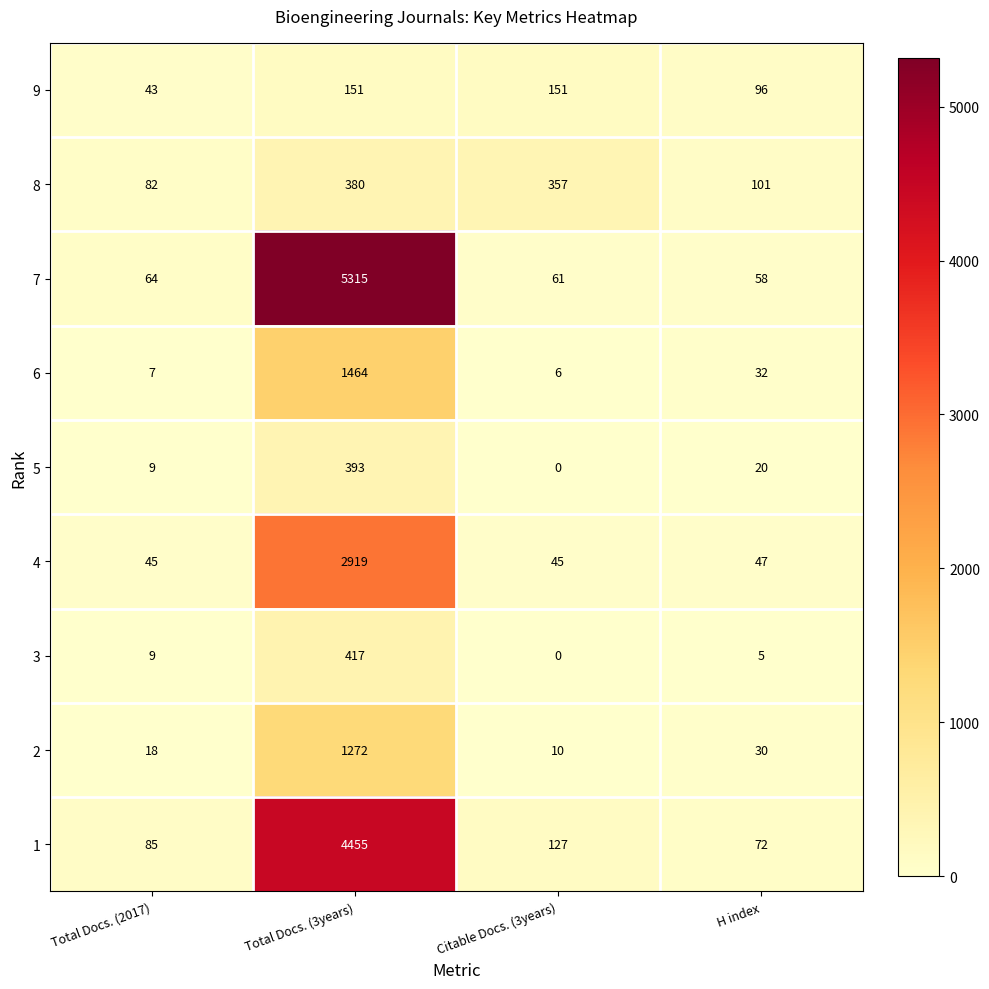

At H index, list the series in order from smallest to largest.

3, 5, 2, 6, 4, 7, 1, 9, 8